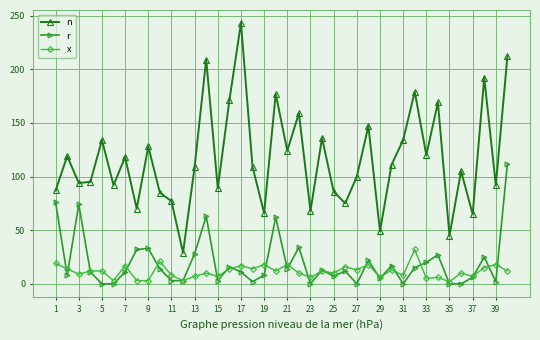

Count the number of categories in the chart.

40